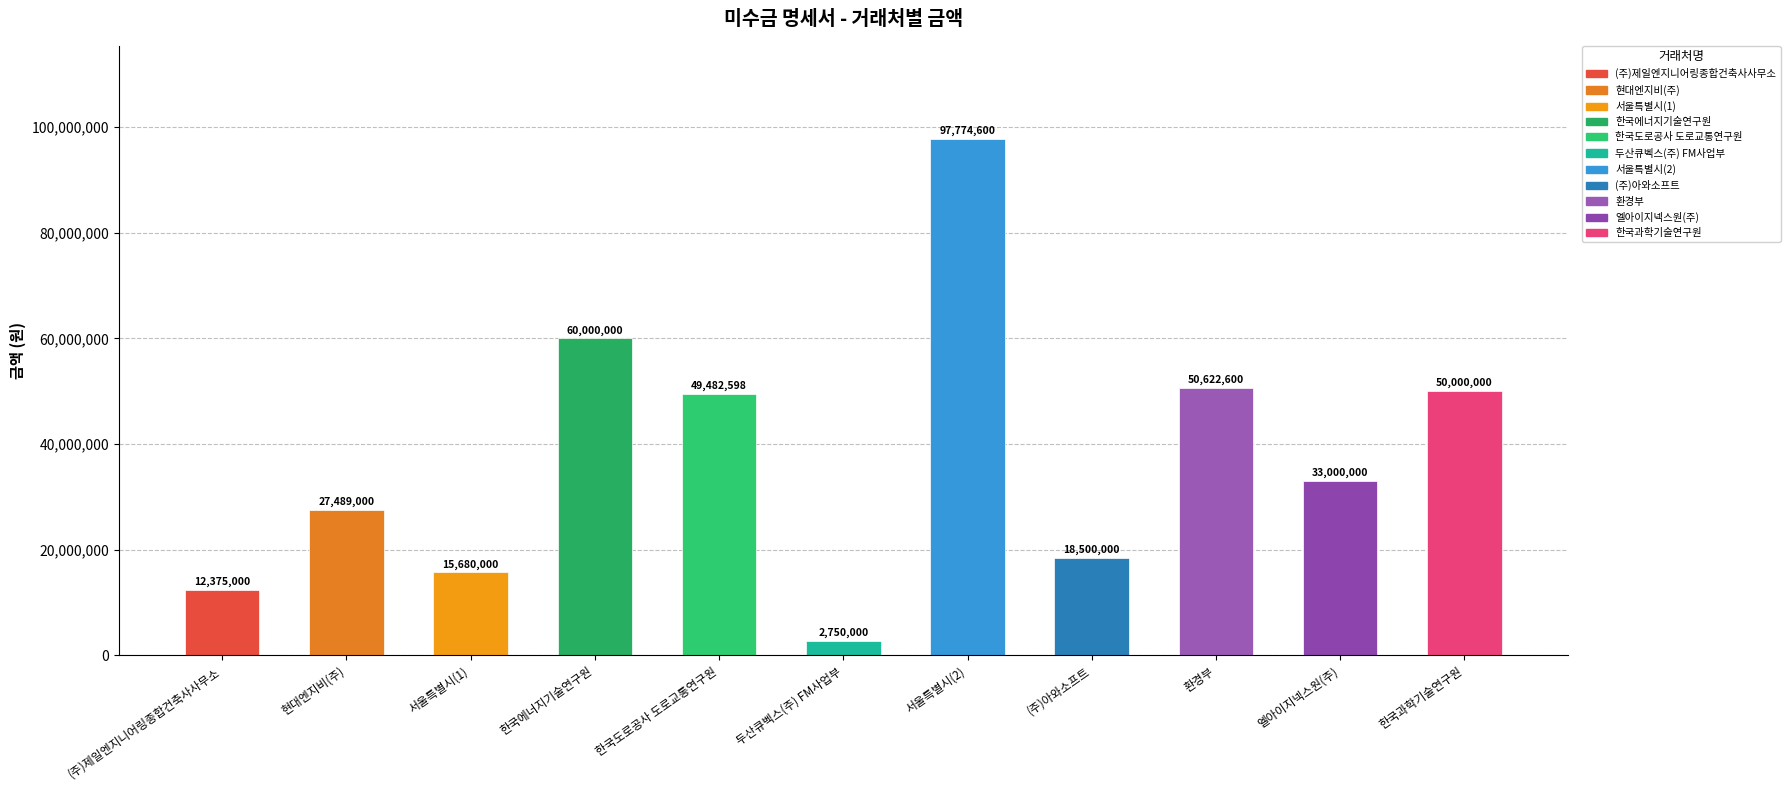

Reading left to right, extract all data points from this chart.

12375000	27489000	15680000	60000000	49482598	2750000	97774600	18500000	50622600	33000000	50000000